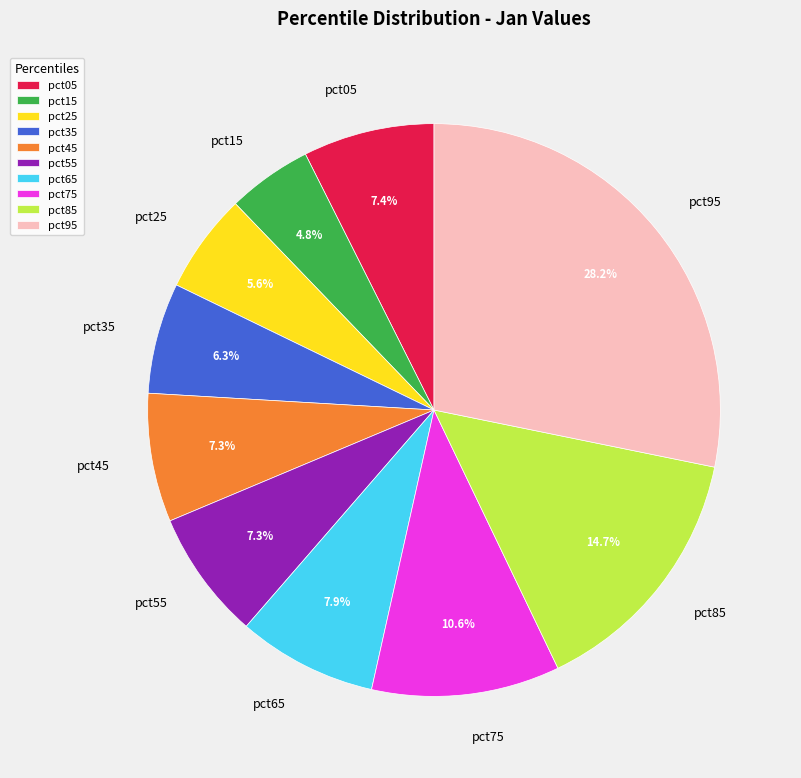

Is pct05 the majority of the pie?

No